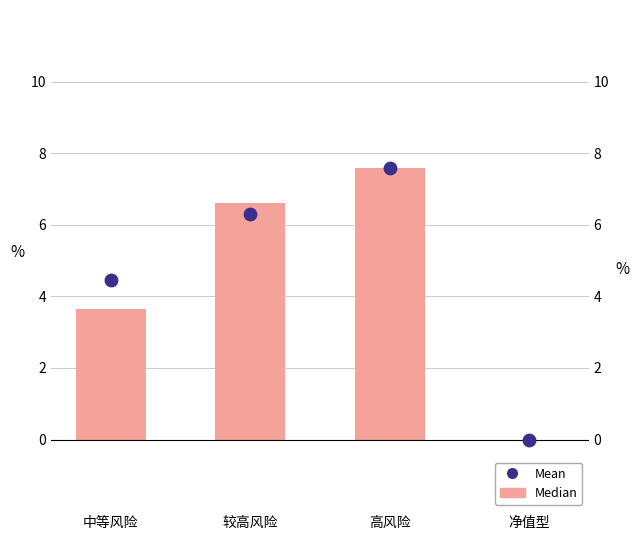

What are all the series names shown in the legend?

Median, Mean